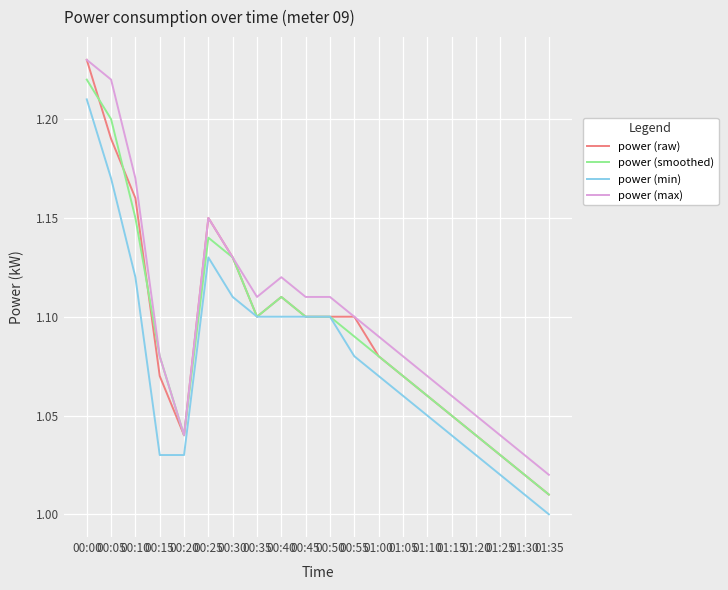

What is the difference between the maximum and minimum values in the power (smoothed) series?

0.2